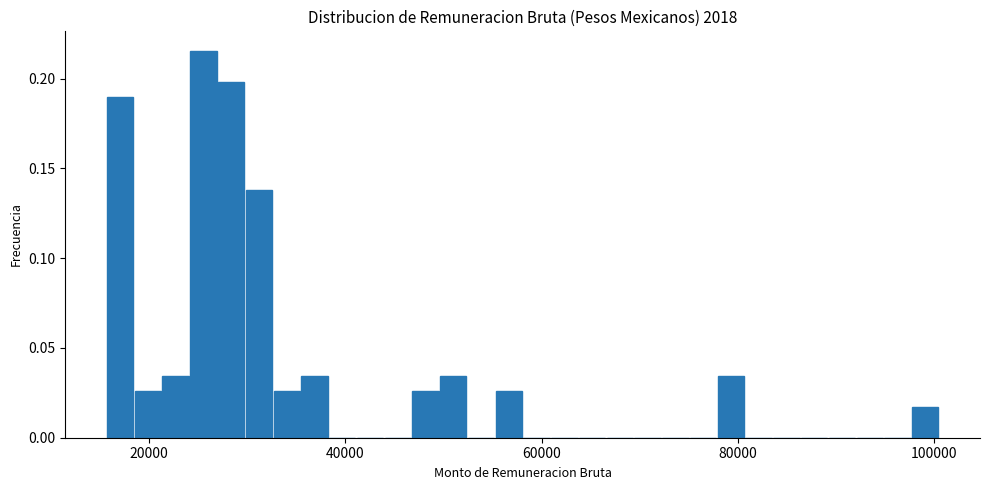

Read against the x-axis, roughly where is the centre of the tallest bar?

26000